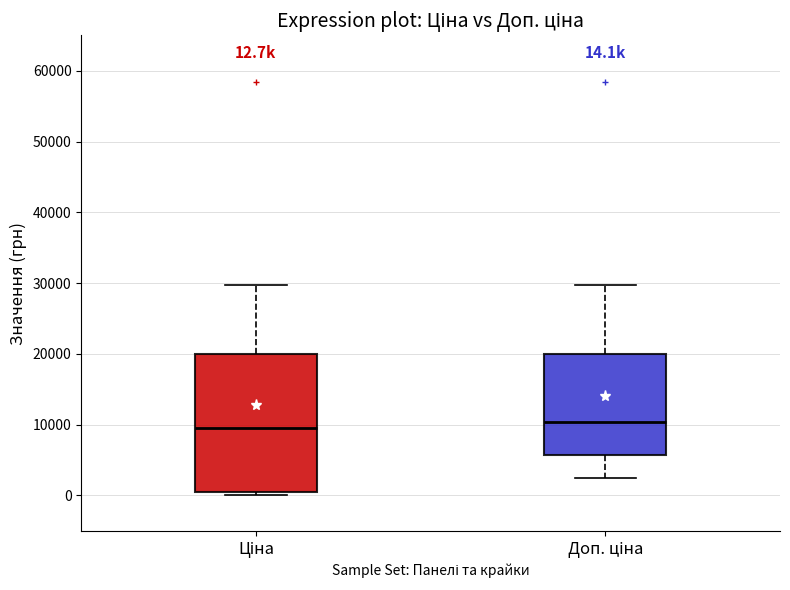

Which box is the tallest, from its lower edge to its upper edge?

Ціна